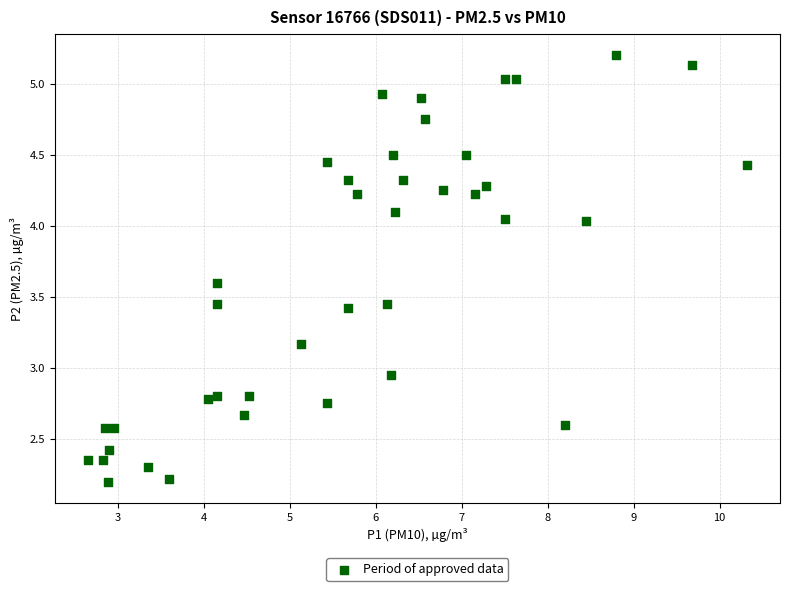

What is the range of X values (max minus min)?

7.7